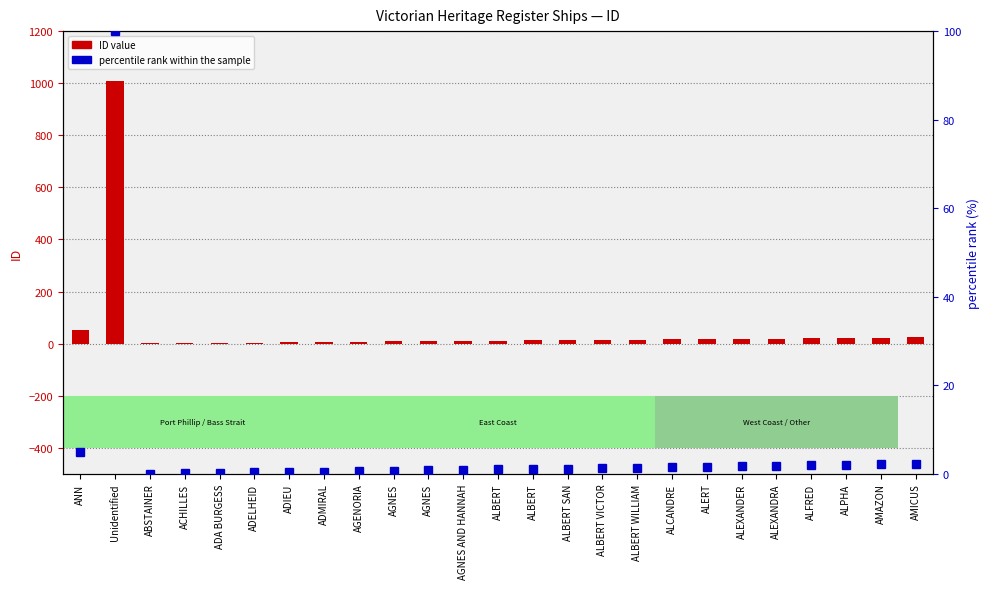

Reading left to right, list all the values displayed in this chart.

ID value: 51.0	1009.0	1.0	2.0	3.0	4.0	5.0	6.0	7.0	8.0	9.0	10.0	11.0	12.0	13.0	14.0	15.0	16.0	17.0	18.0	19.0	20.0	22.0	23.0	24.0
percentile rank within the sample: 5.0	100.0	0.0	0.1	0.2	0.3	0.4	0.5	0.6	0.7	0.8	0.9	1.0	1.1	1.2	1.3	1.4	1.5	1.6	1.7	1.8	1.9	2.1	2.2	2.3